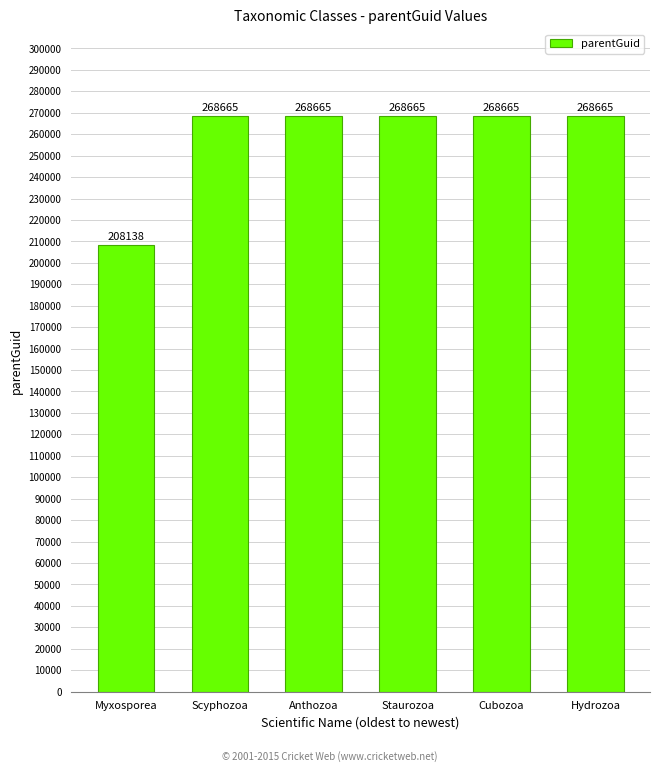

Which category has the lowest value across all series?

Myxosporea